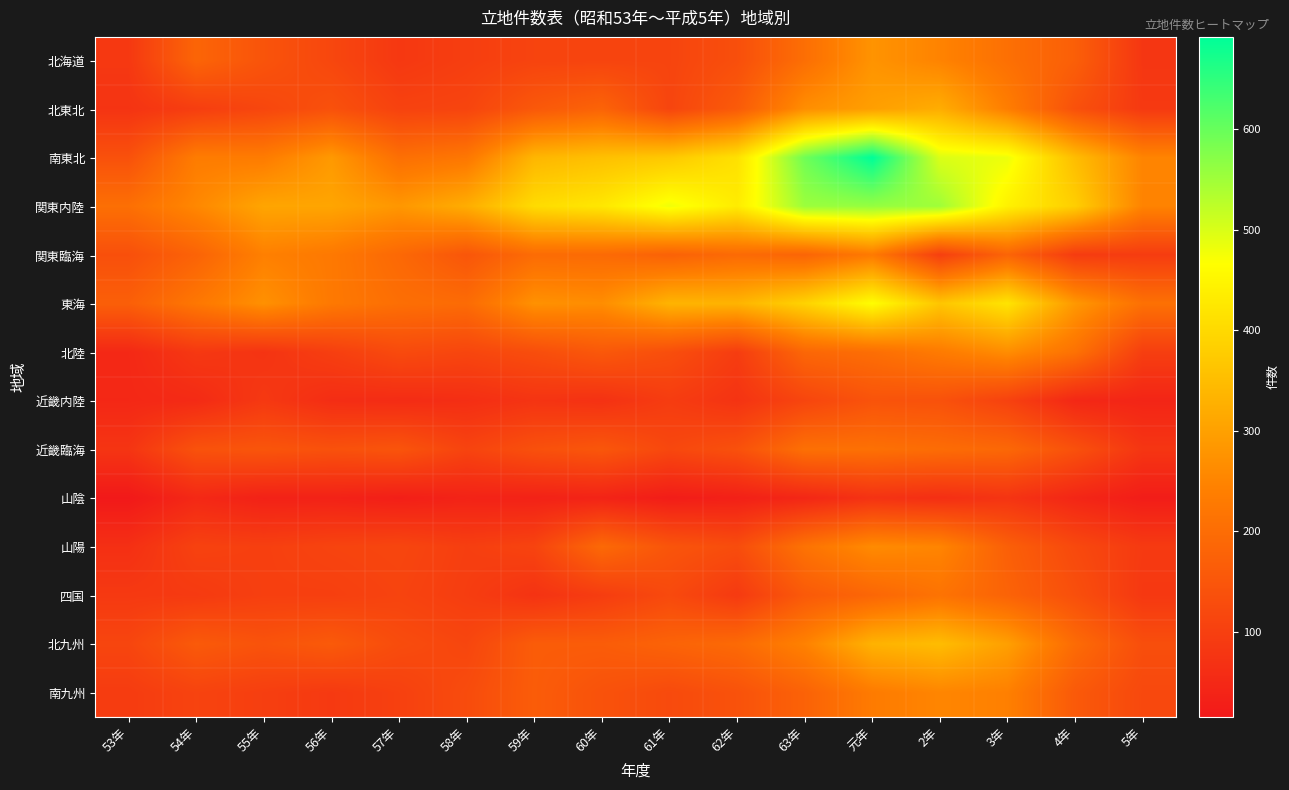

Between 57年 and 59年, which series saw the biggest shift?

南東北